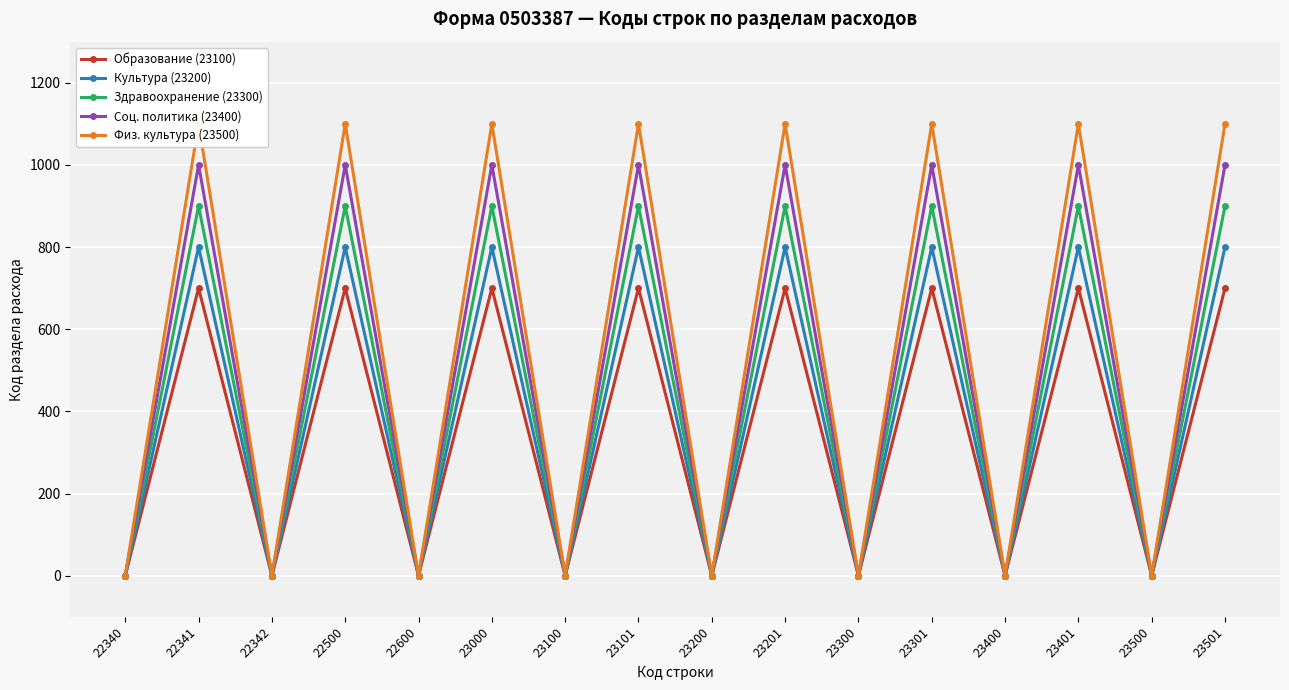

Which series has the largest total across all categories?

Физ. культура (23500)